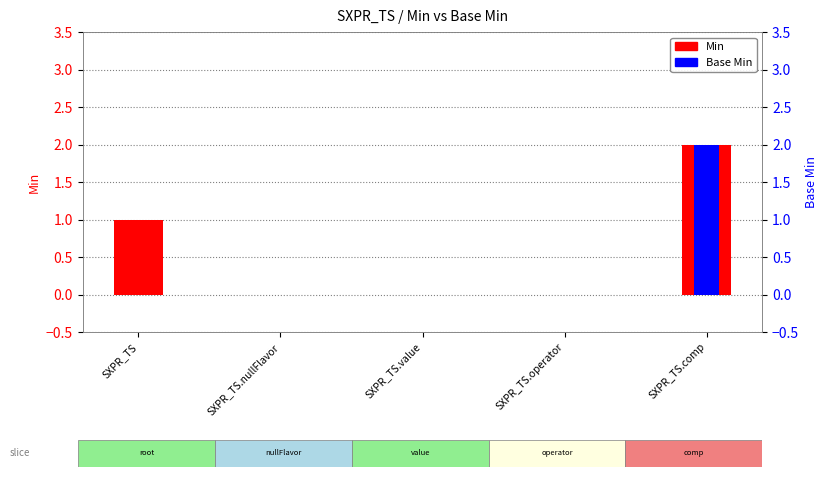

Which series has the widest spread of values?

Min